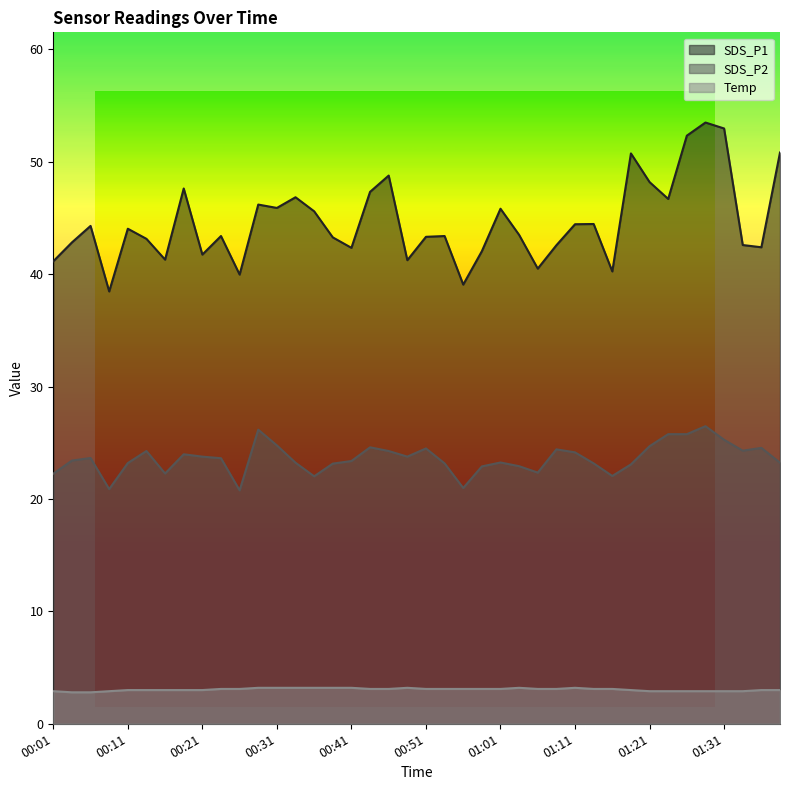

At which label does SDS_P2 first exceed 23?

00:03